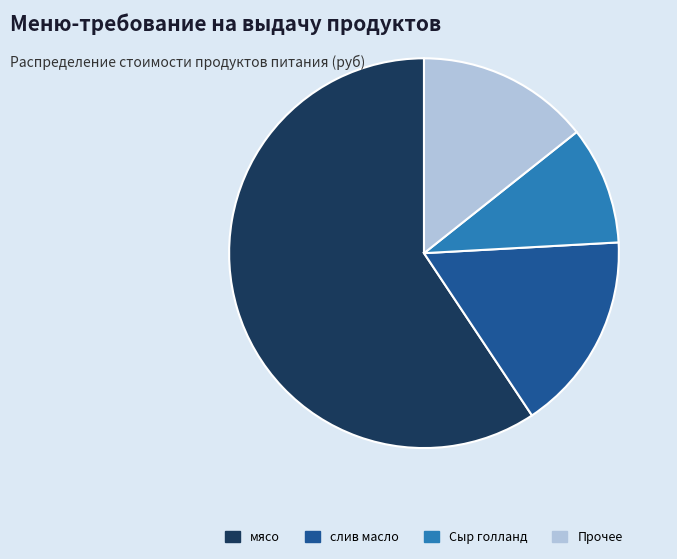

Rank the categories by value from lowest to highest.

Сыр голланд, Прочее, слив масло, мясо